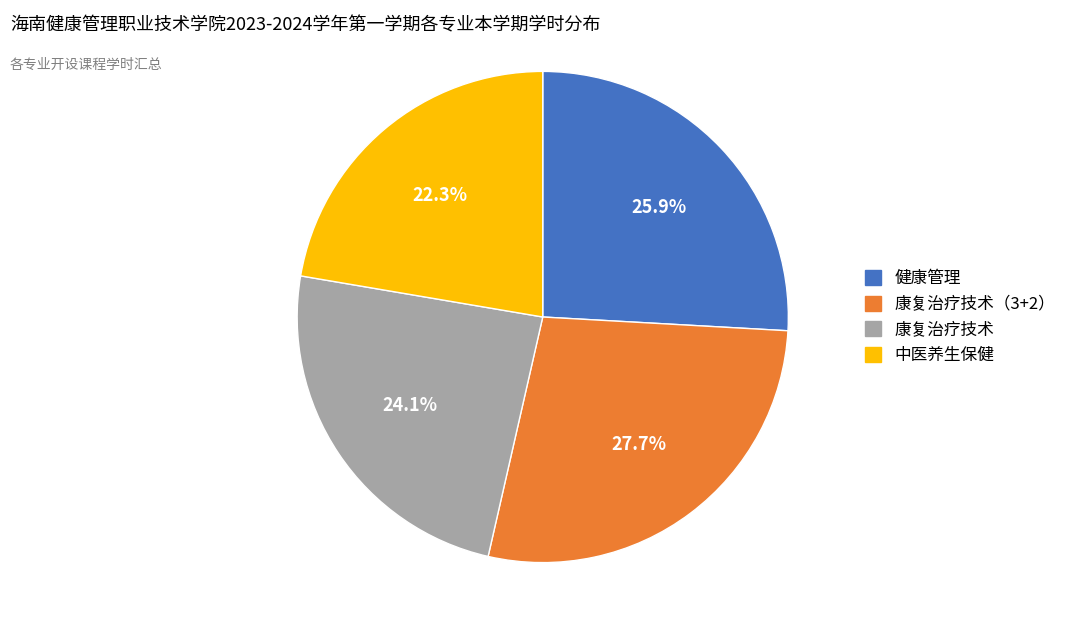

How many slices are in this pie chart?

4